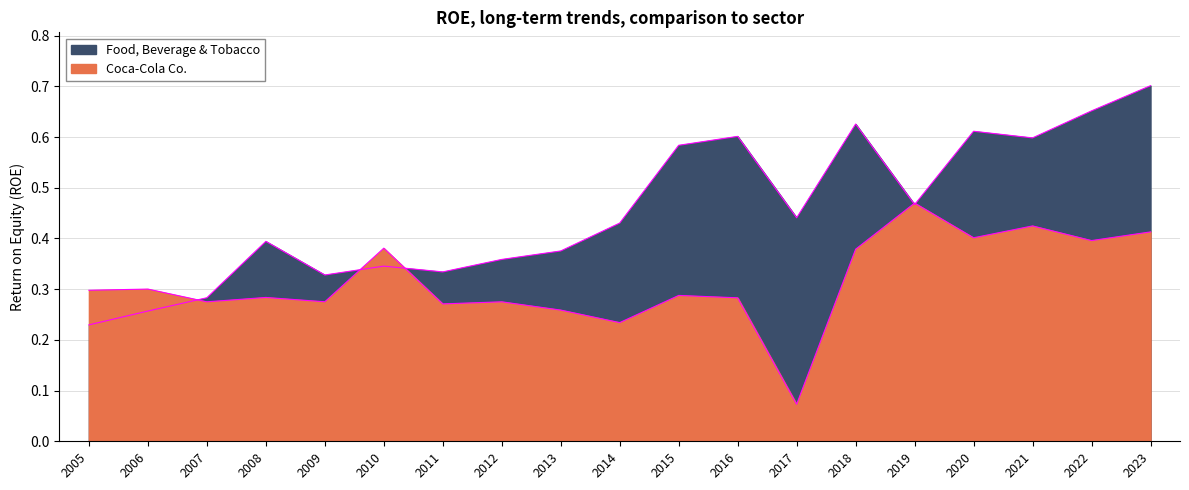

How many interior local valleys does the Food, Beverage & Tobacco series have?

5